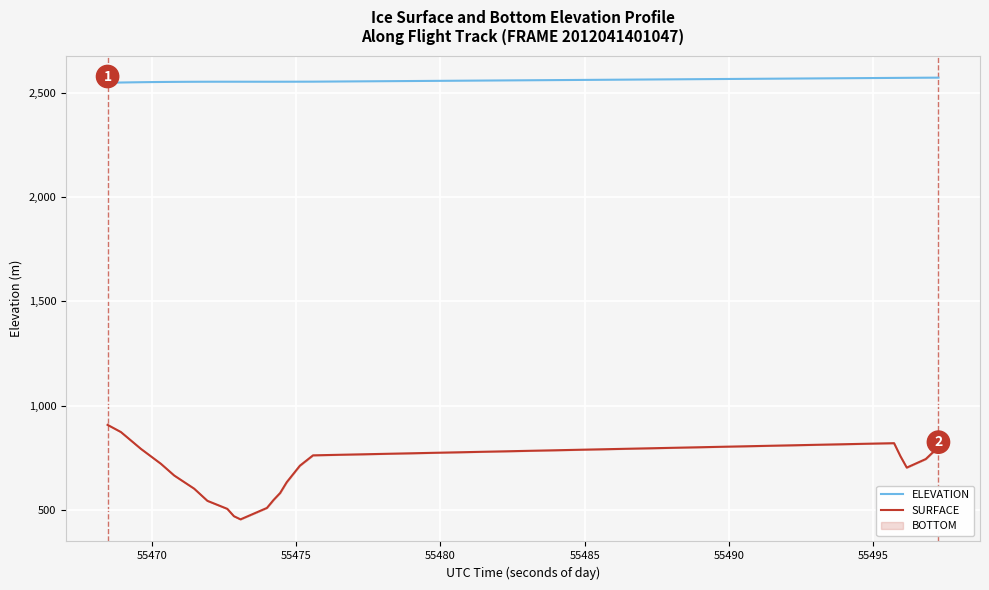

Which series has the widest spread of values?

SURFACE